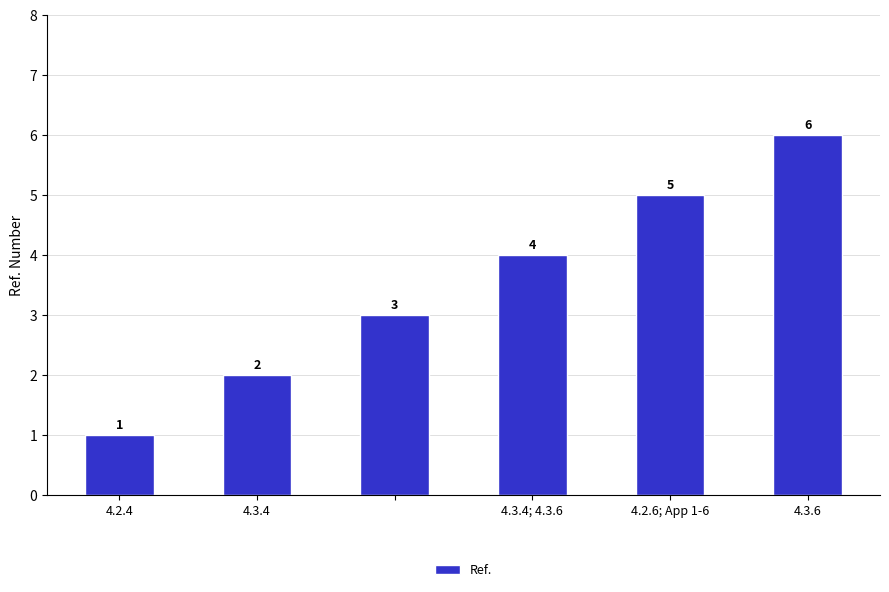

How many series are shown in this chart?

1